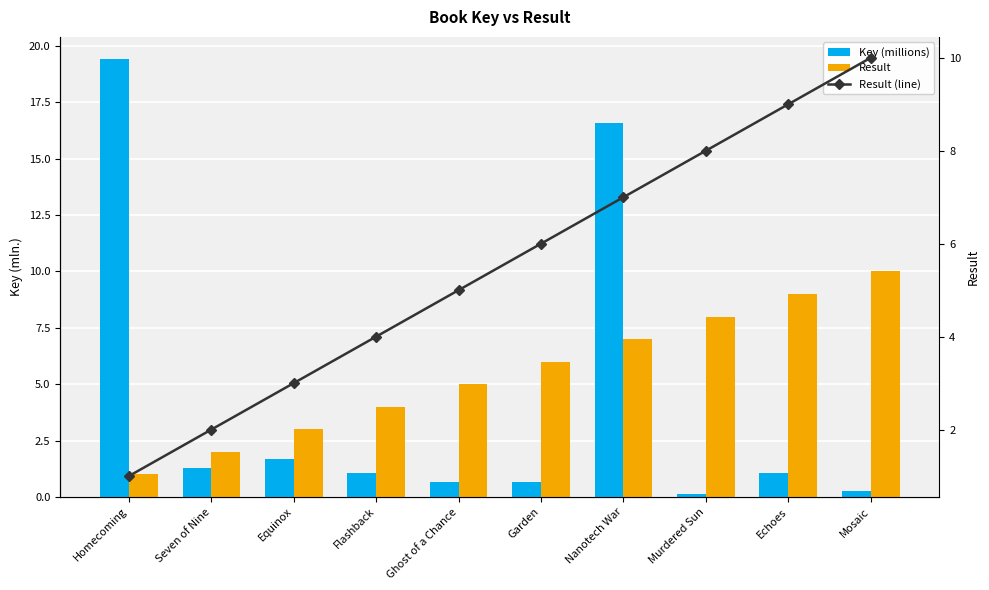

What is the spread (max minus min) of values at Echoes?

7.9